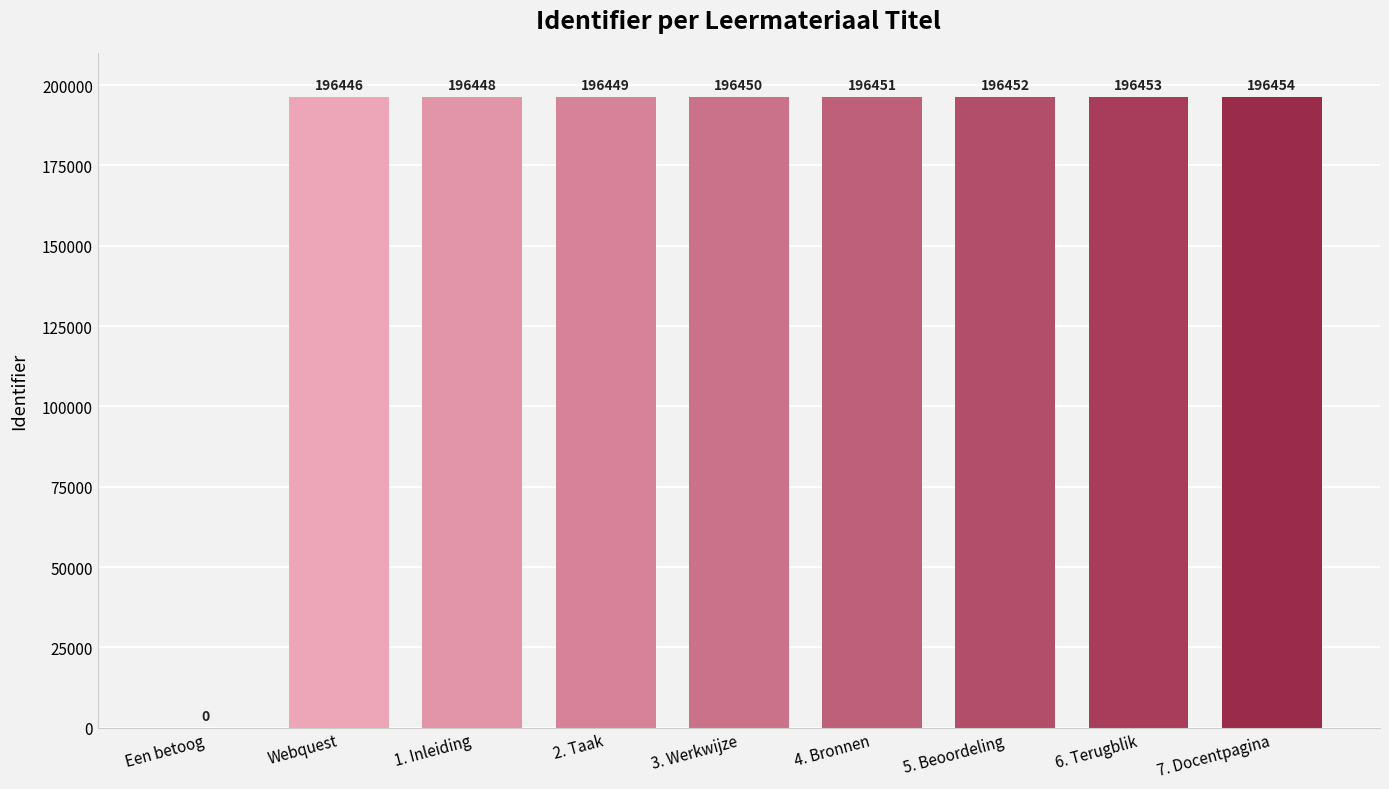

Does the chart contain stacked bars?

No